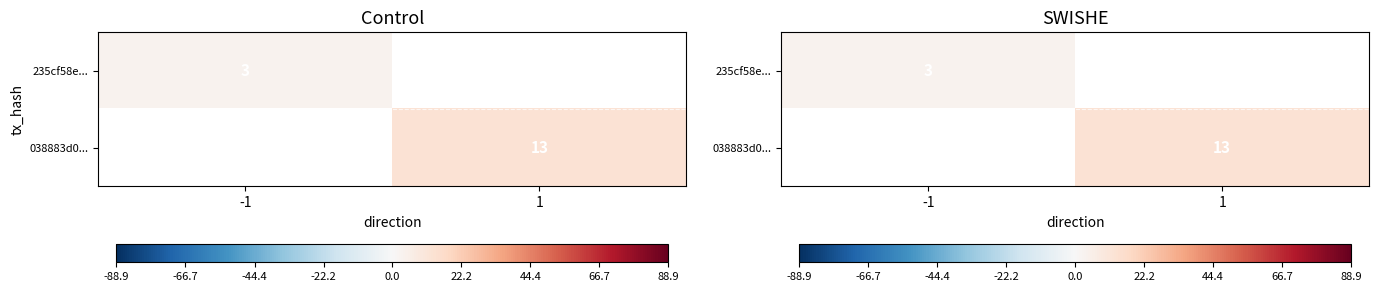

Which label corresponds to the smallest value in the chart?

-1